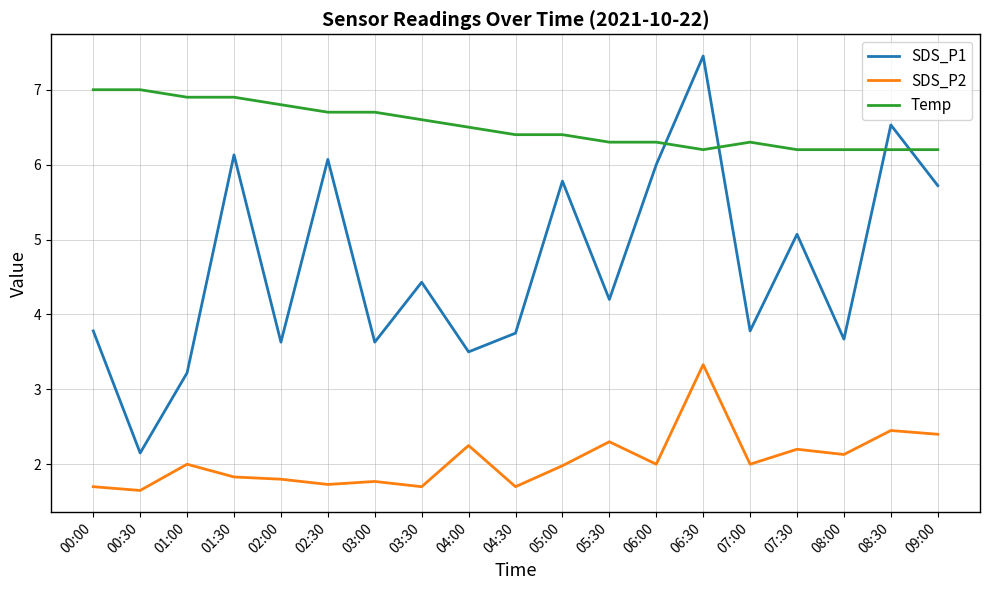

Is the value of SDS_P1 at 02:30 greater than the value of SDS_P2 at 03:30?

Yes